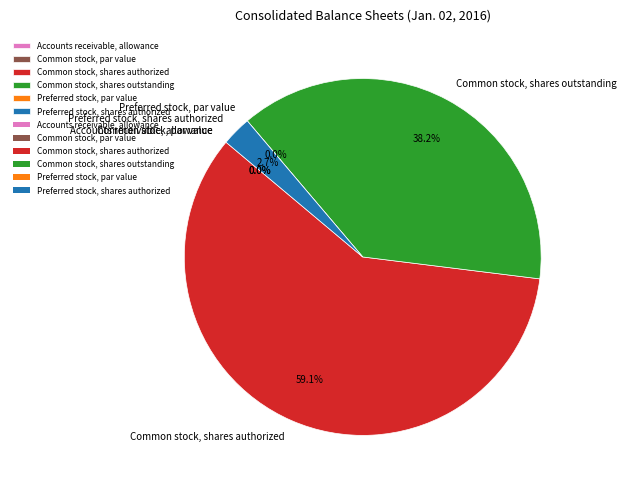

To the nearest percent, what percentage of the pie is Preferred stock, shares authorized?

3%